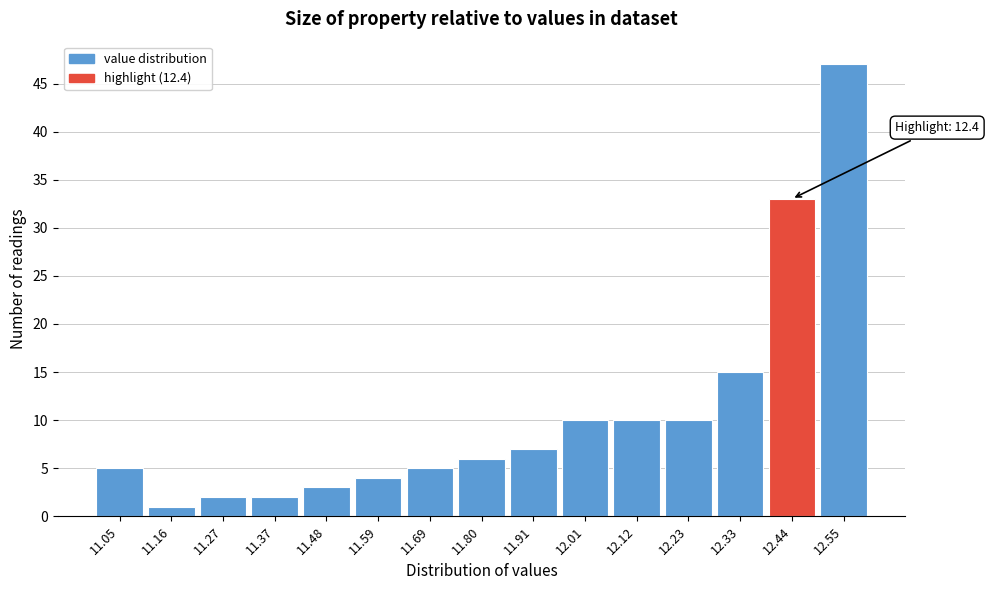

Which range on the x-axis has the tallest bar?

12.50 to 12.60